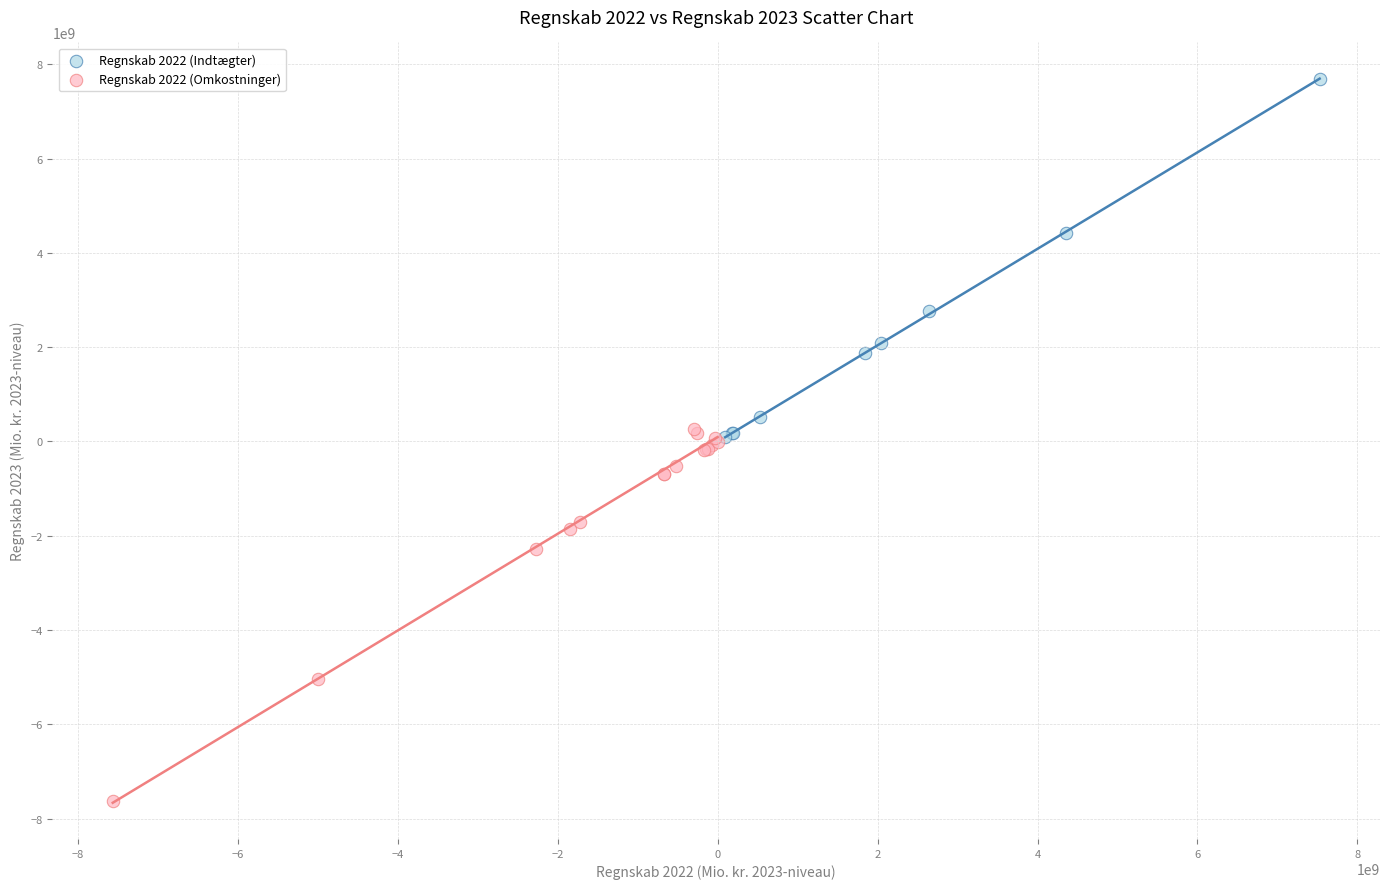

Which series contains the highest Y value?

Regnskab 2022 (Indtægter)